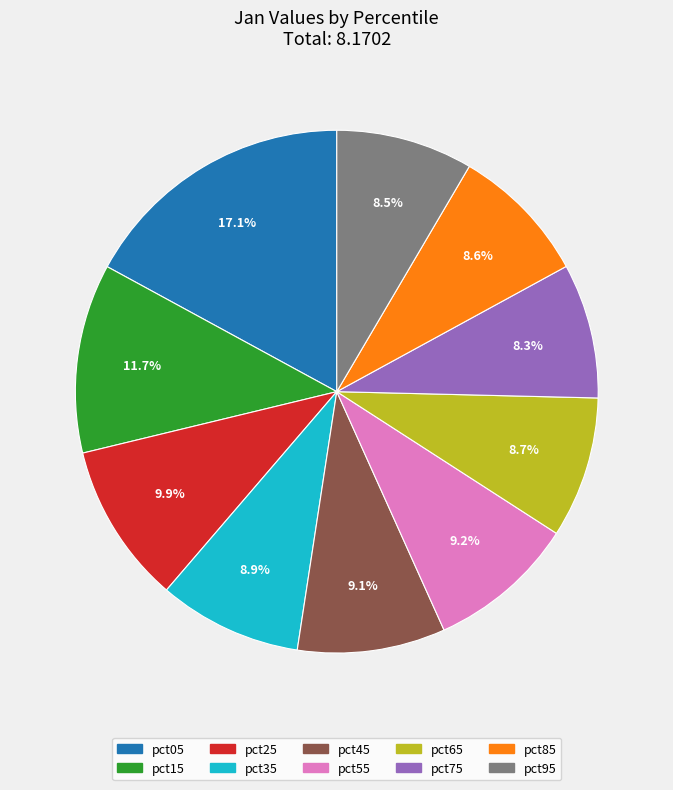

Between pct15 and pct25, which is larger?

pct15